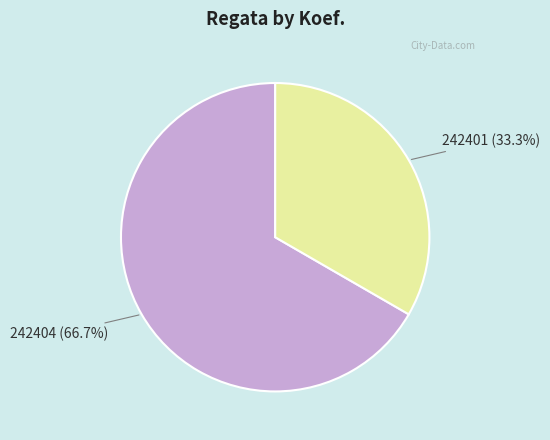

Is there any slice that represents more than half of the pie?

Yes